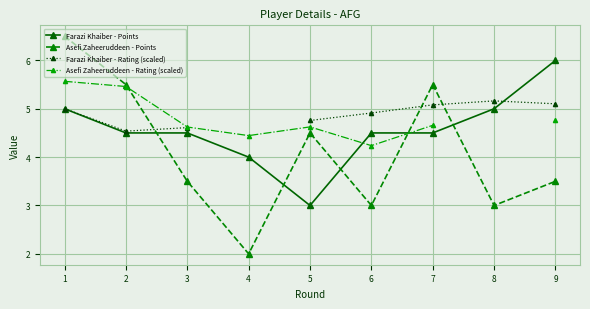

Read the Farazi Khaiber - Points value at 5.

3.0